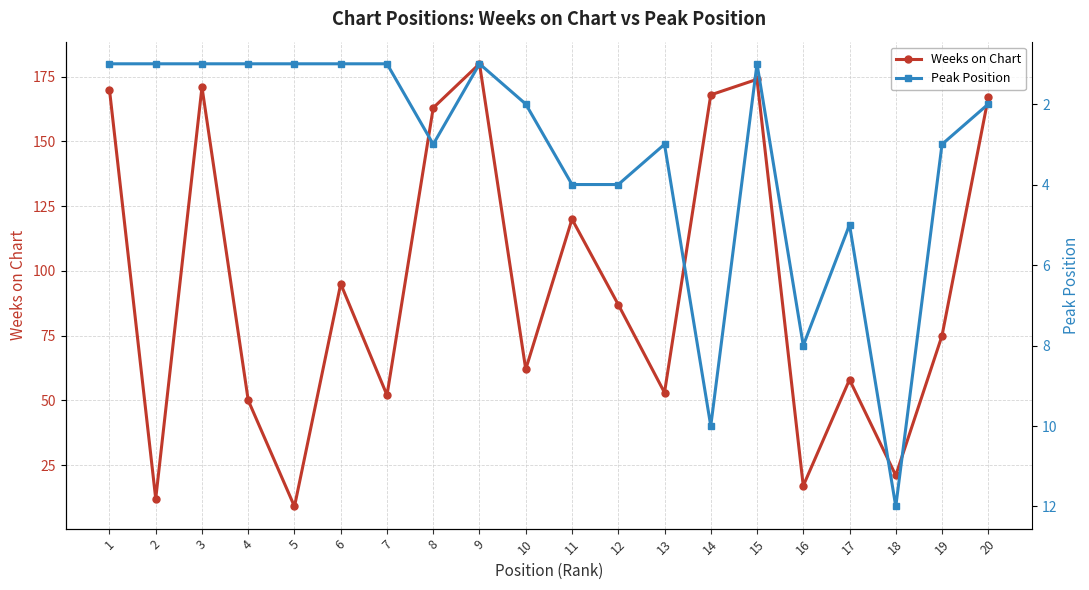

Reading left to right, transcribe all the data shown in this chart.

Weeks on Chart: 170	12	171	50	9	95	52	163	180	62	120	87	53	168	174	17	58	21	75	167
Peak Position: 1	1	1	1	1	1	1	3	1	2	4	4	3	10	1	8	5	12	3	2